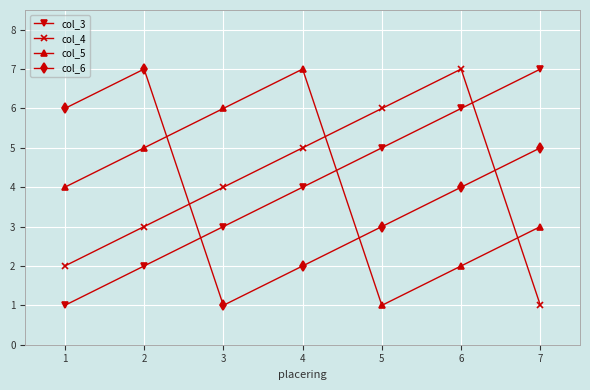

The col_4 series shows 1 at 7. True or false?

True